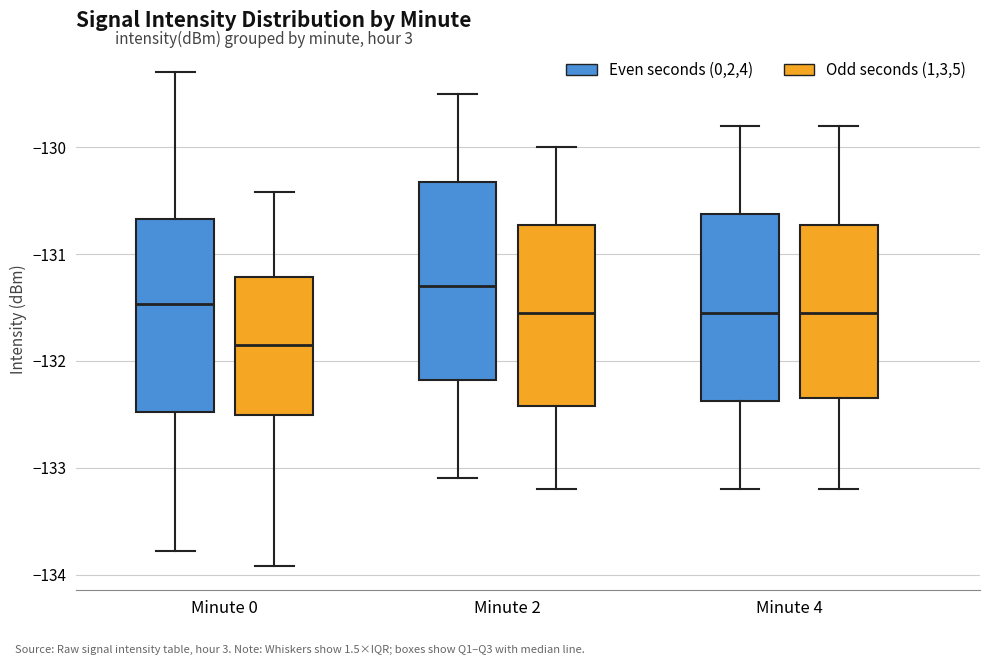

Where does the upper whisker of the box for Minute 0 (Odd seconds (1,3,5)) end on the y-axis? The values are not printed on the chart, so give them approximately, as read against the axis.

-130.4